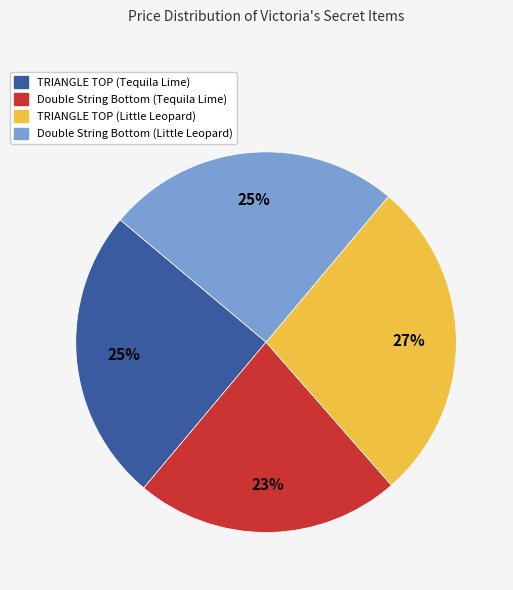

What is the largest slice in the pie chart?

TRIANGLE TOP (Little Leopard)